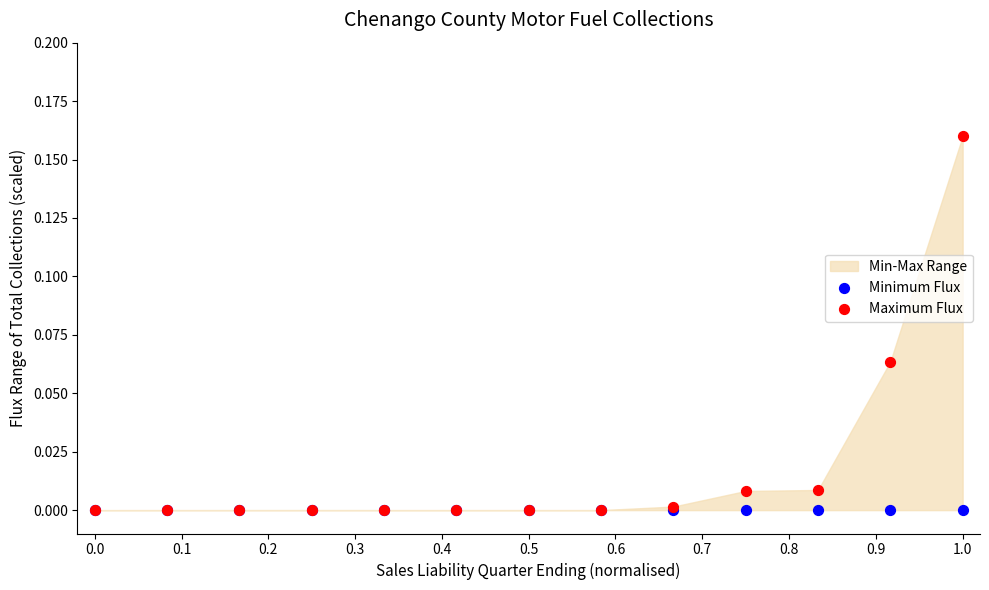

Which series contains the lowest Y value?

Minimum Flux